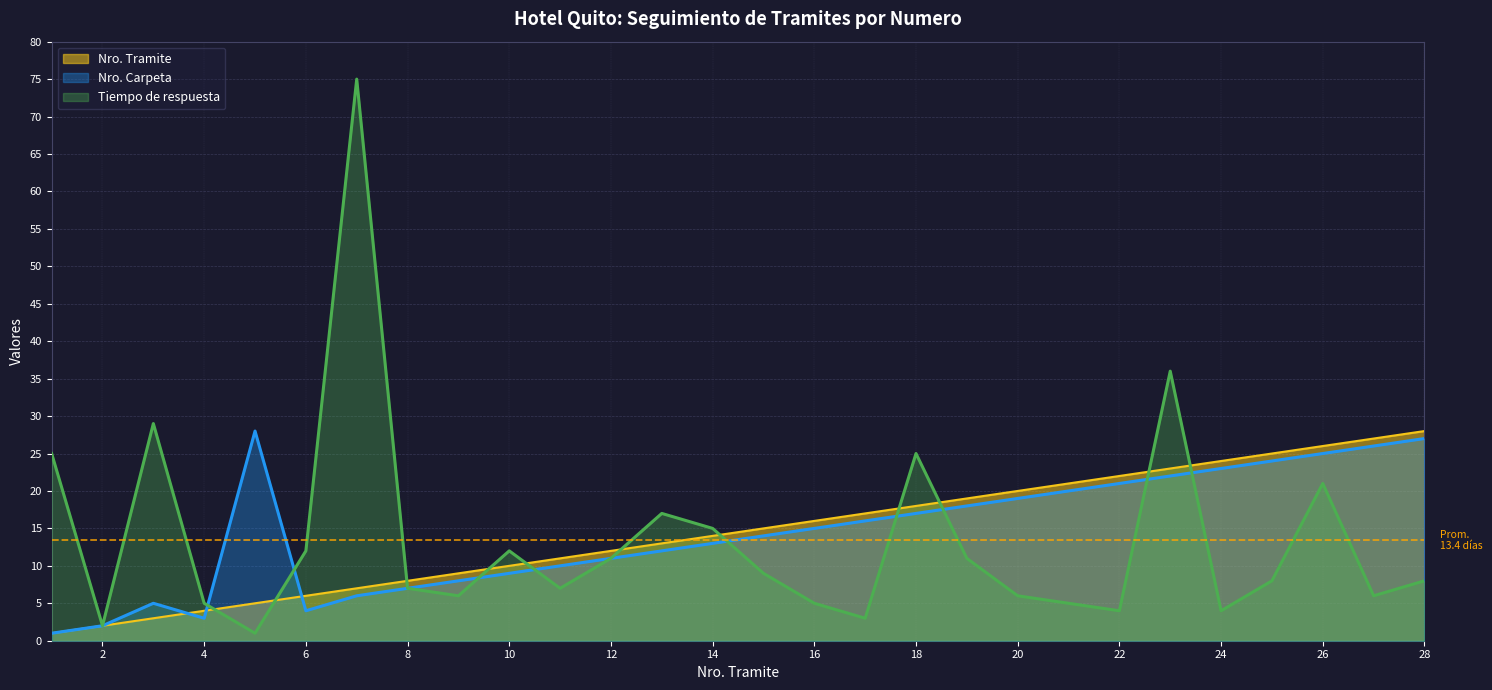

At how many categories does at least one series exceed 27?

5